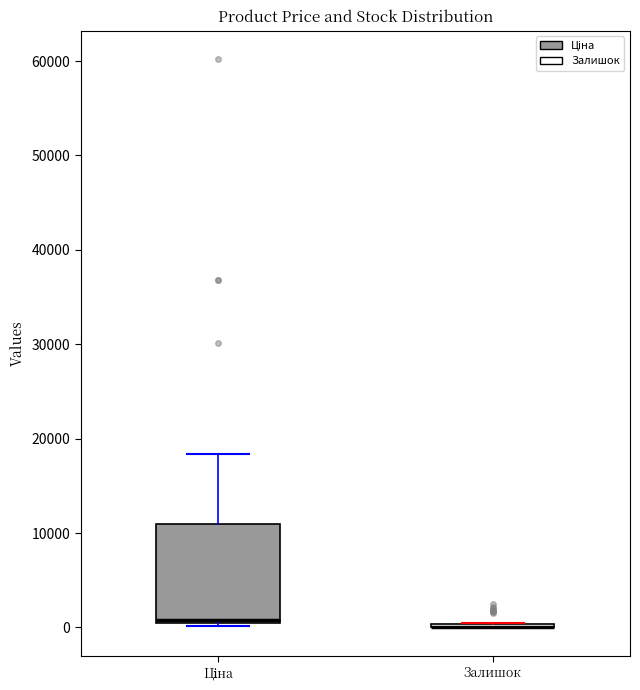

Reading left to right, transcribe this box plot: for each box, give where its median line is, the range the box spans, and where its two whiskers end, as read against the y-axis. The values are not printed on the chart, so give them approximately, as read against the axis.

Ціна: median 1000, box 1000 to 11000, whiskers 0 to 18000
Залишок: box collapsed to a line at 0, whiskers 0 to 1000